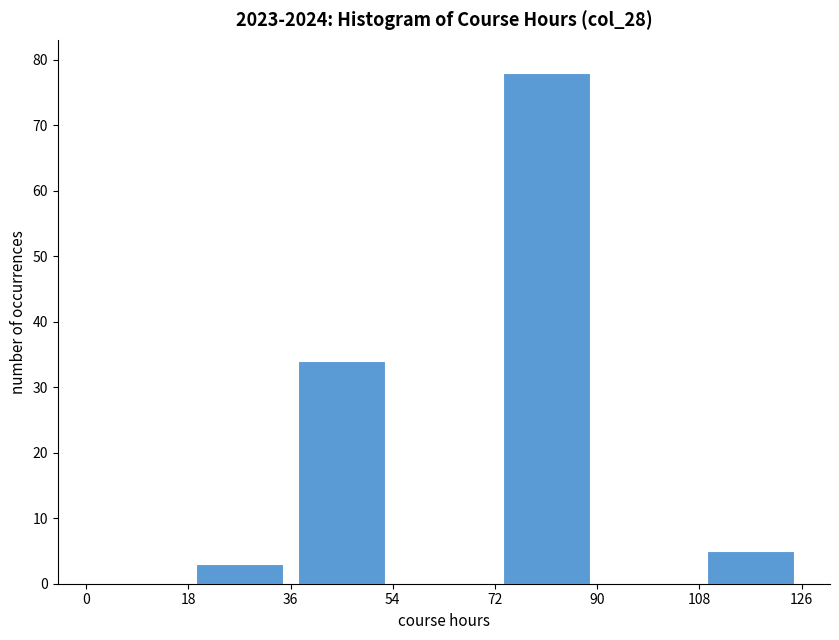

Reading left to right, list every bar in this chart as the range it spans on the x-axis followed by its height. The values are not printed on the chart, so give them approximately, as read against the axis.

0 to 18: 0
18 to 36: 3
36 to 54: 34
54 to 72: 0
72 to 90: 78
90 to 108: 0
108 to 126: 5